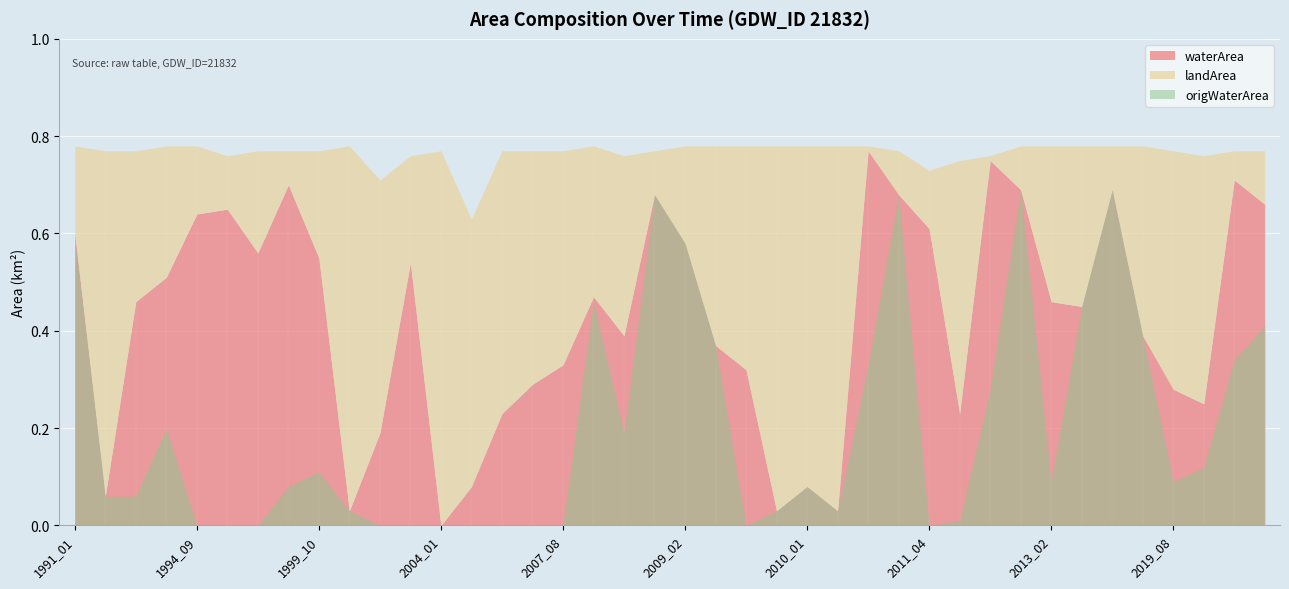

In waterArea, how many points are lower than both neighbors (excluding endpoints)?

10